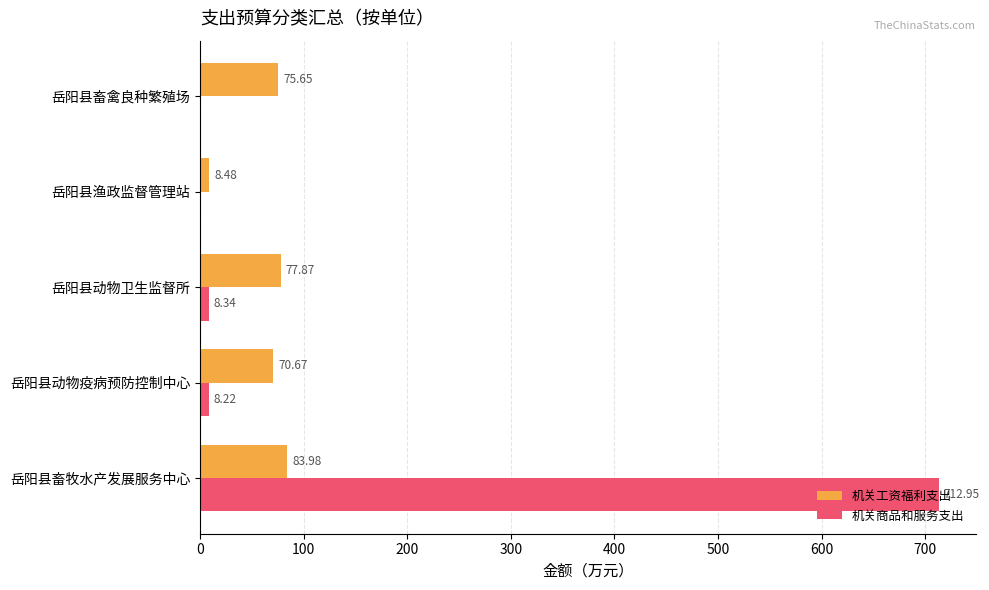

How many categories are shown in the chart?

5